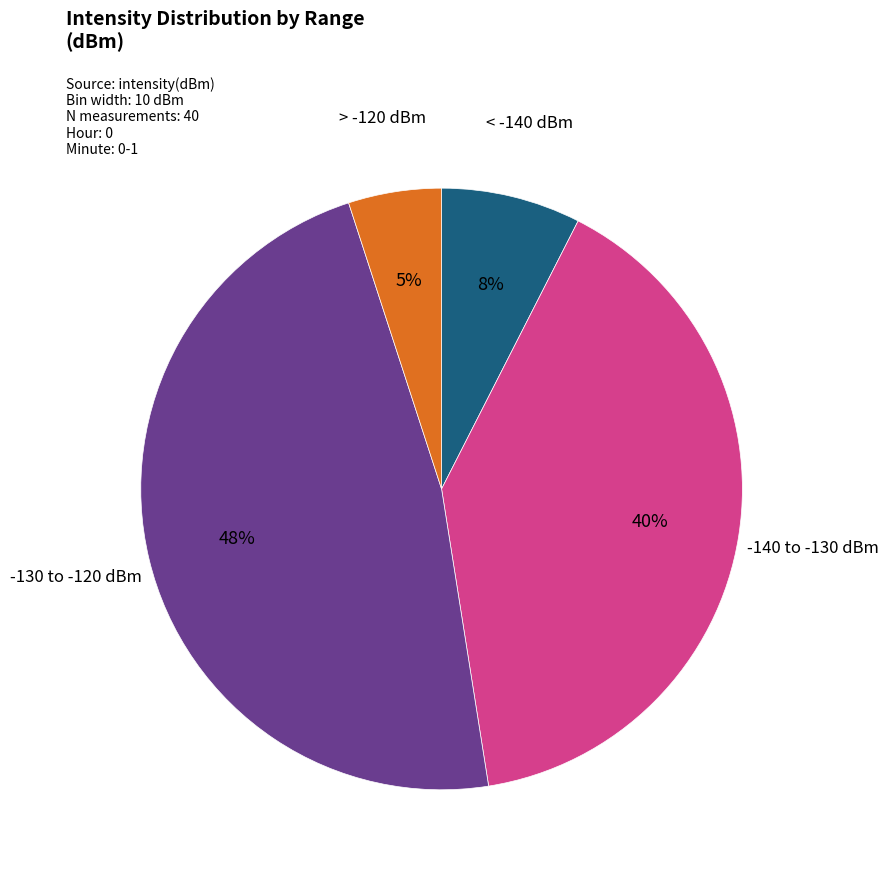

To the nearest percent, what is the average slice percentage?

25%